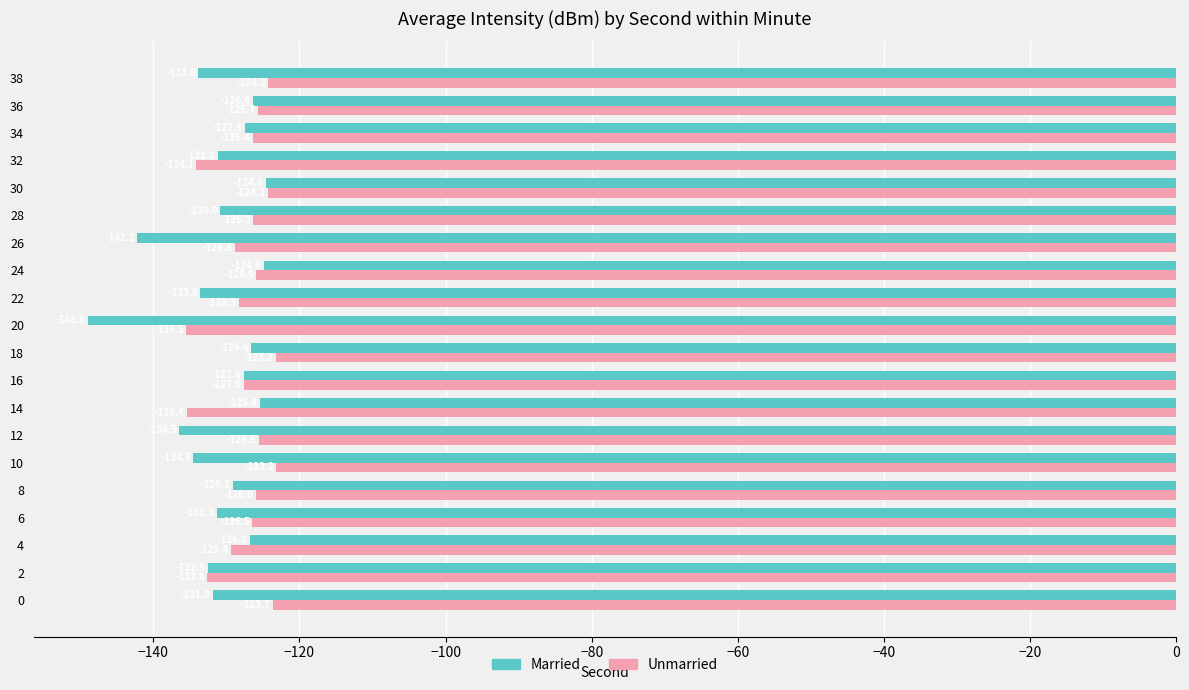

What is the approximate value of Unmarried at 38?

-124.3